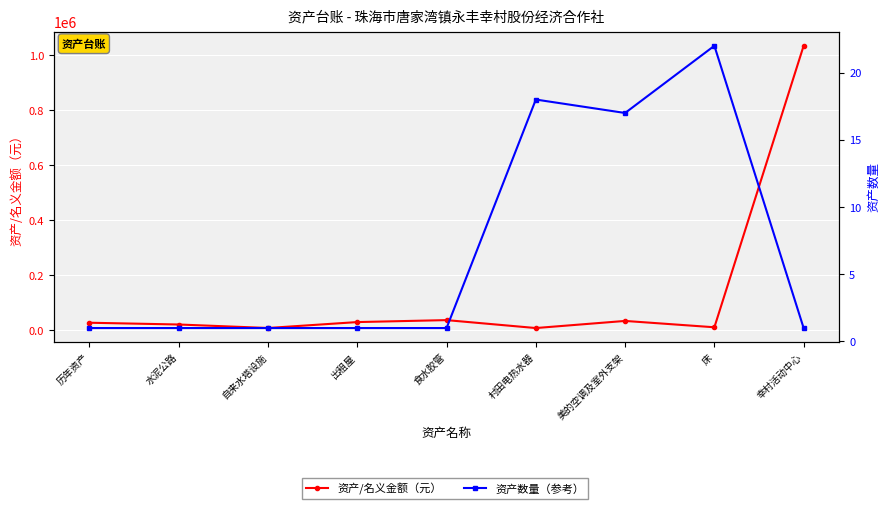

What is the sum of all 资产/名义金额（元） values?

1215211.1